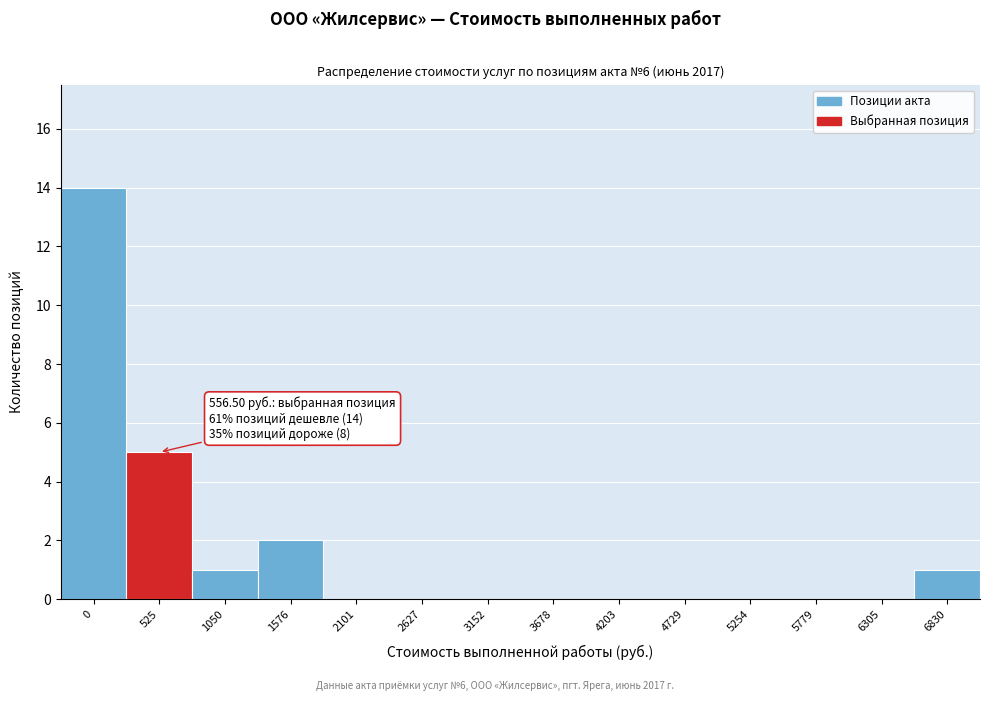

Reading right to left, list all the values displayed in this chart.

6830=1	6305=0	5779=0	5254=0	4729=0	4203=0	3678=0	3152=0	2627=0	2101=0	1576=2	1050=1	525=5	0=14